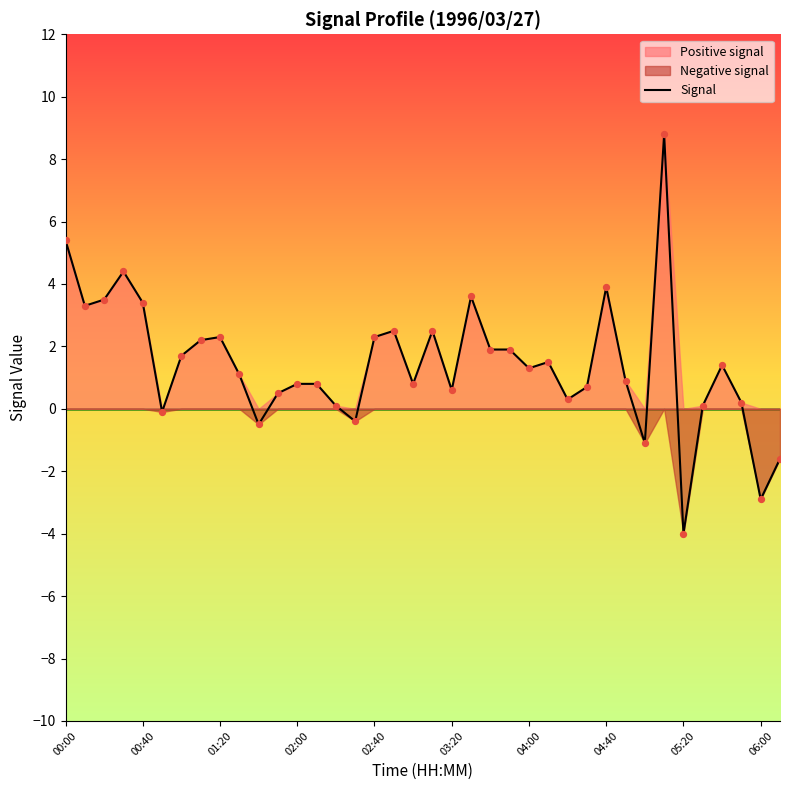

The value of Signal at 04:00 is 1.3. True or false?

True